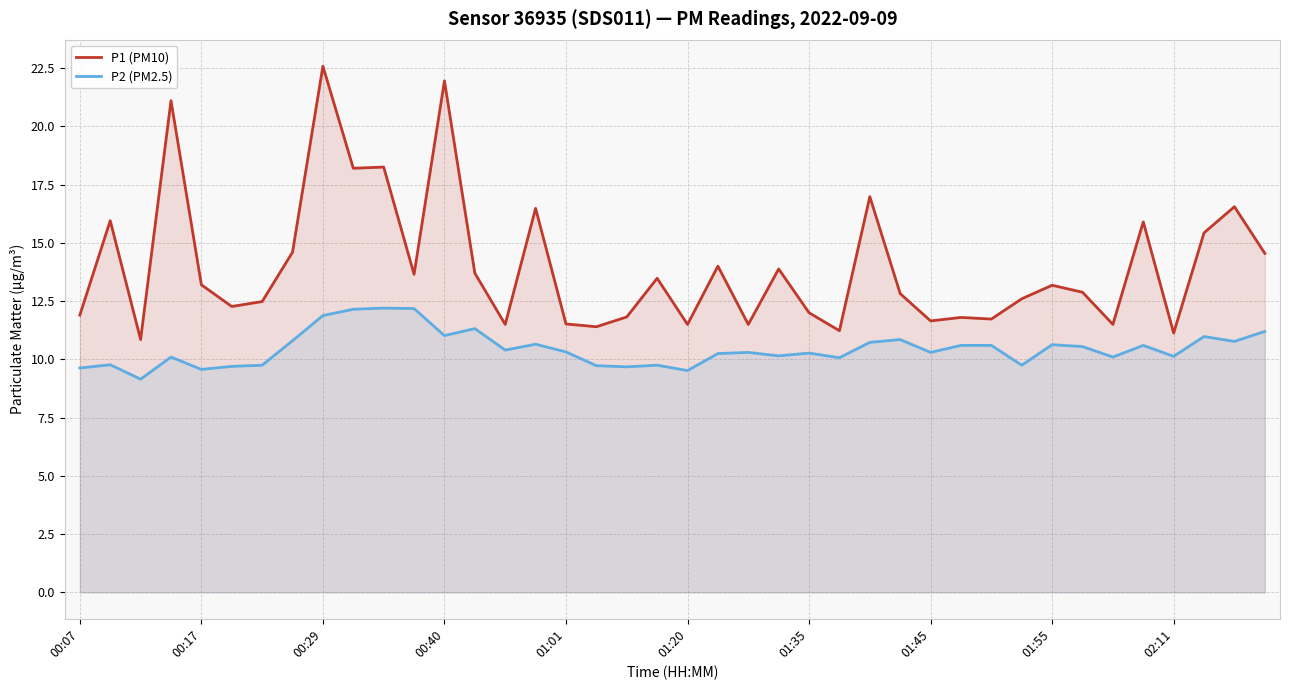

Which series has the widest spread of values?

P1 (PM10)